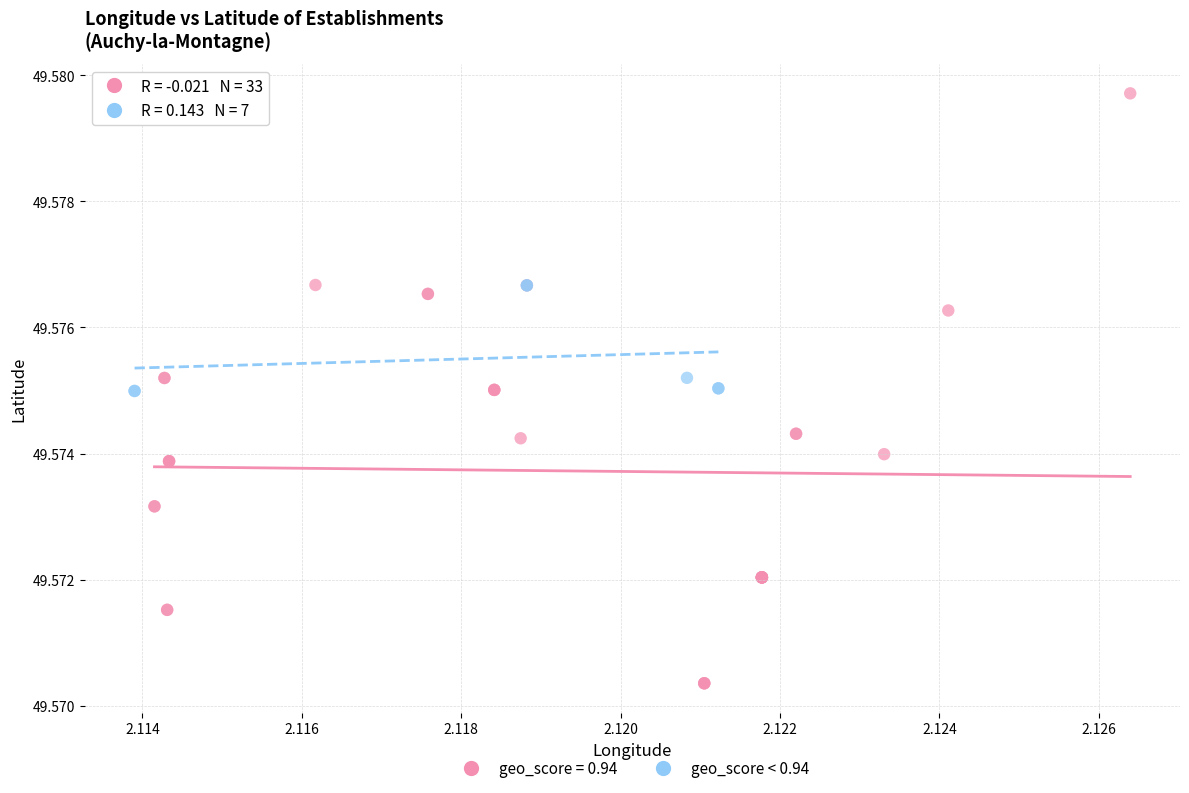

Which series reaches the minimum Y coordinate?

geo_score = 0.94